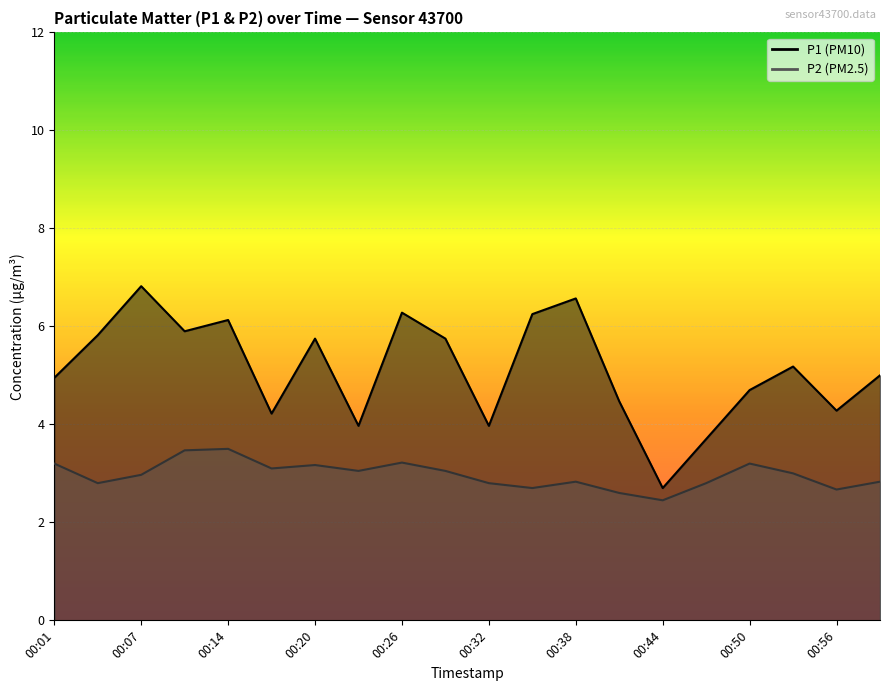

At which label is P1 closest to 4?

00:23